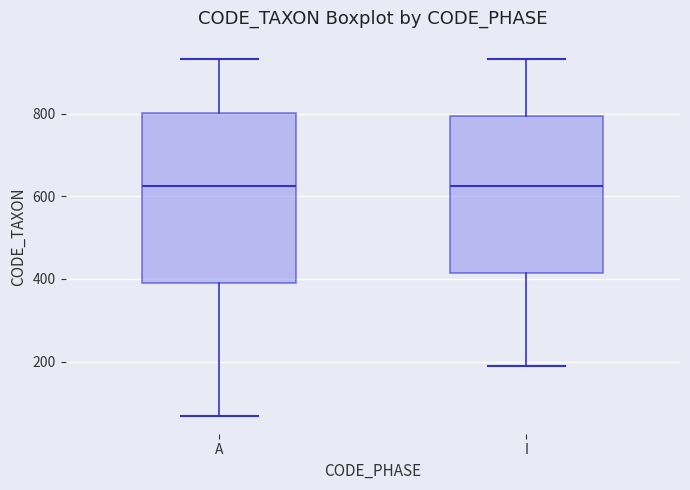

Reading left to right, transcribe this box plot: for each box, give where its median line is, the range the box spans, and where its two whiskers end, as read against the y-axis. The values are not printed on the chart, so give them approximately, as read against the axis.

A: median 620, box 400 to 800, whiskers 60 to 940
I: median 620, box 420 to 800, whiskers 200 to 940